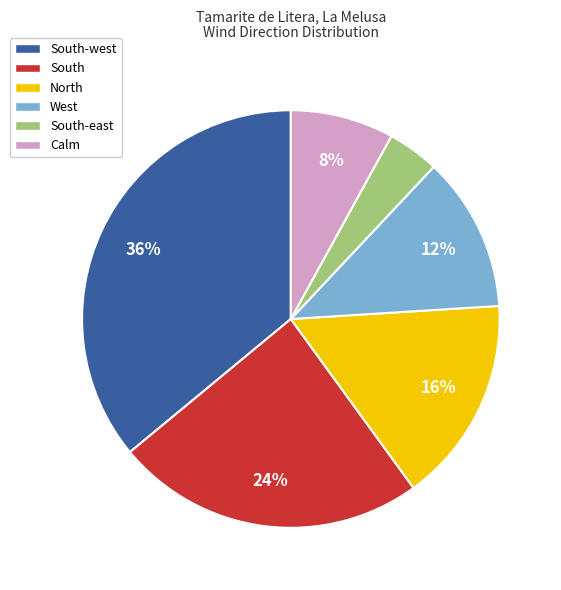

To the nearest percent, what is the average slice percentage?

17%